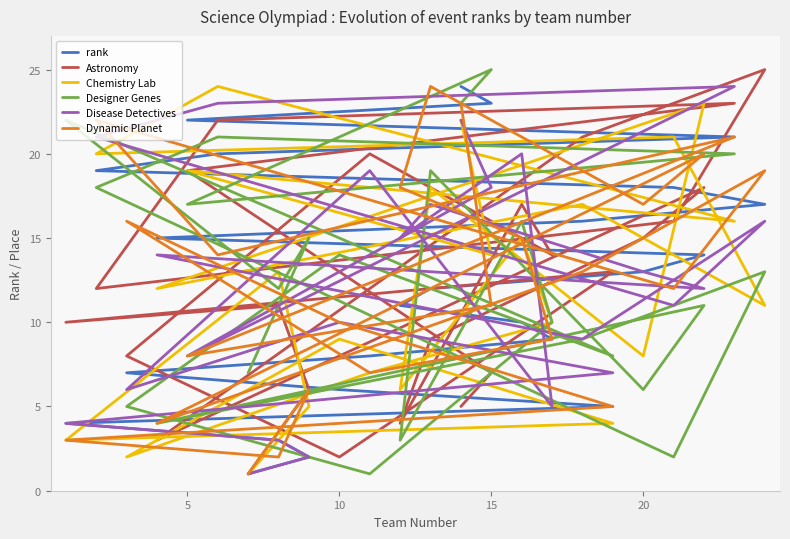

What is the value of the rank point at the 19th from the left?

19